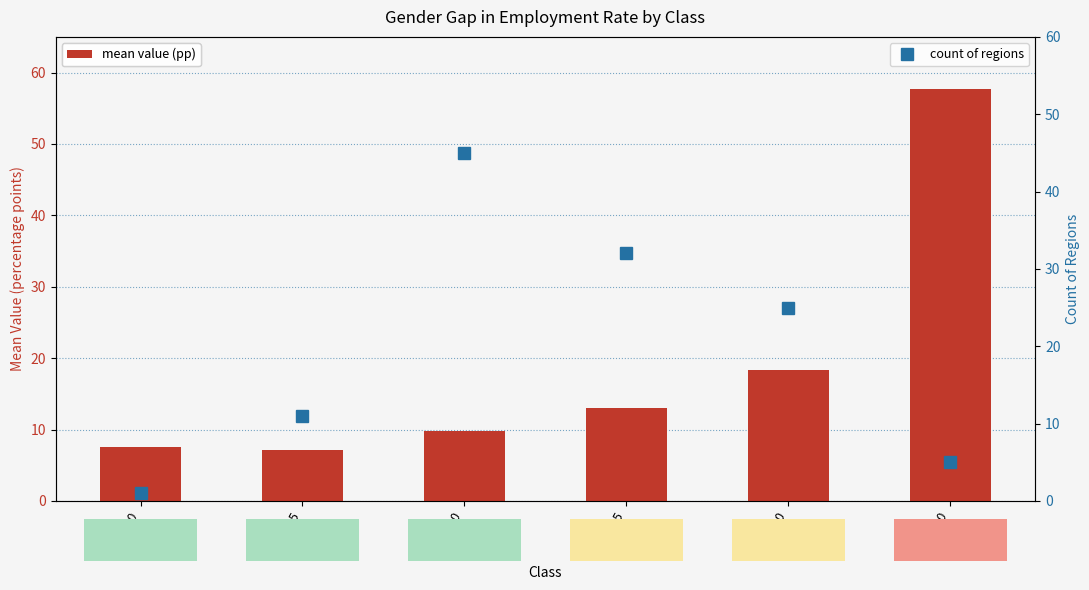

Where does the count of regions series first go above 25?

5 – < 10